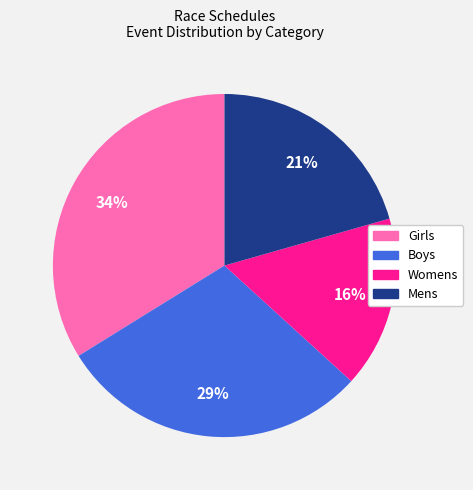

The Mens slice represents 10% of the pie. True or false?

False